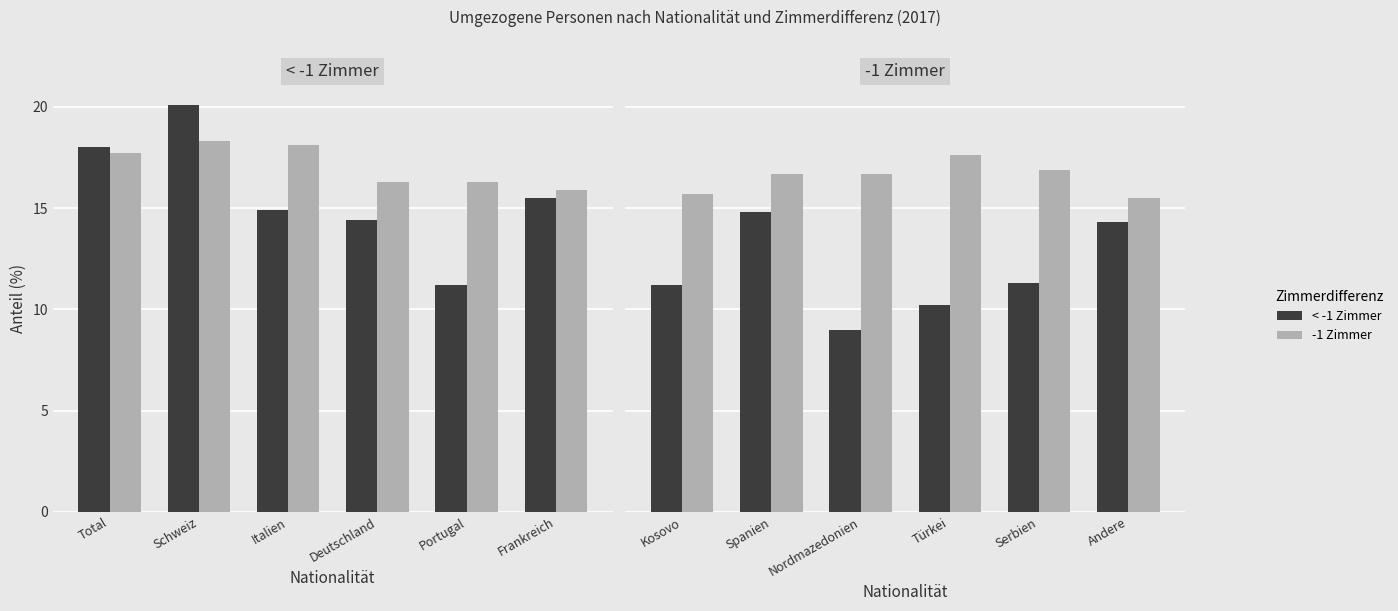

At which label does < -1 Zimmer first exceed 11?

Kosovo